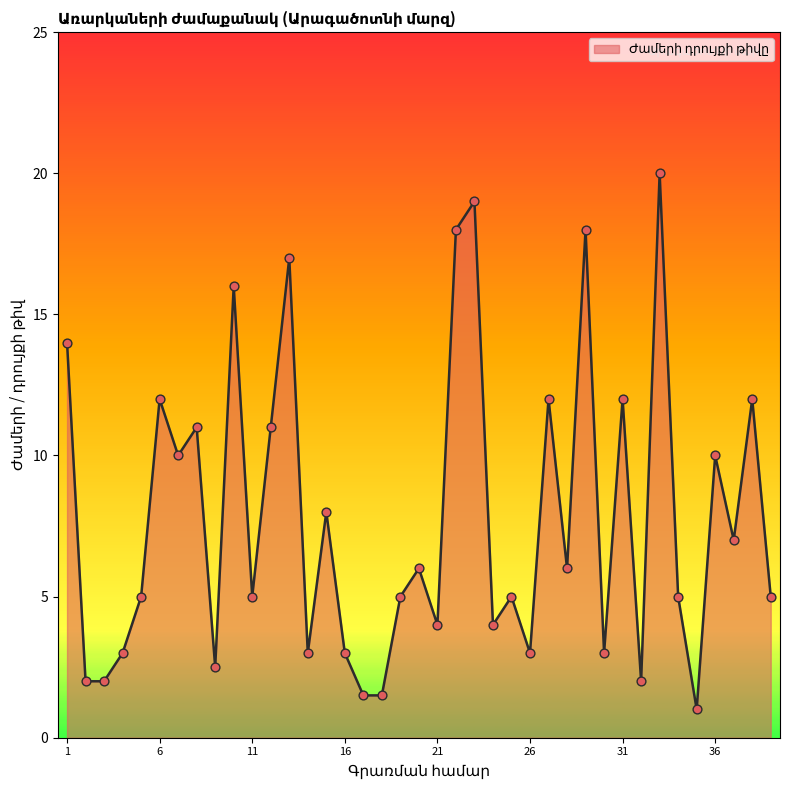

What is the greatest value displayed?

20.0